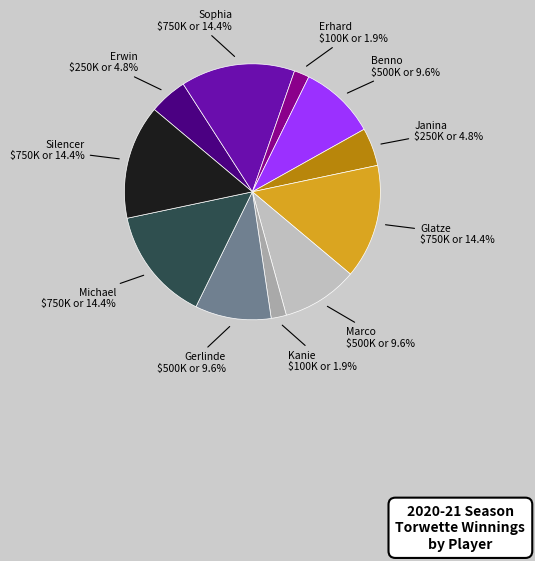

Count the number of slices in the pie.

11